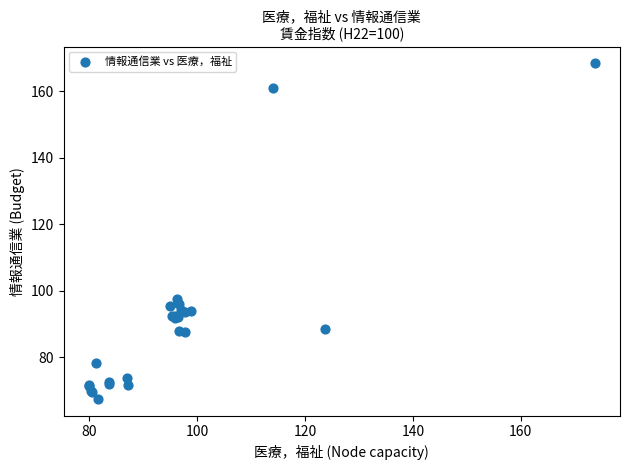

What Y value in the scatter plot is closest to 117?

97.5